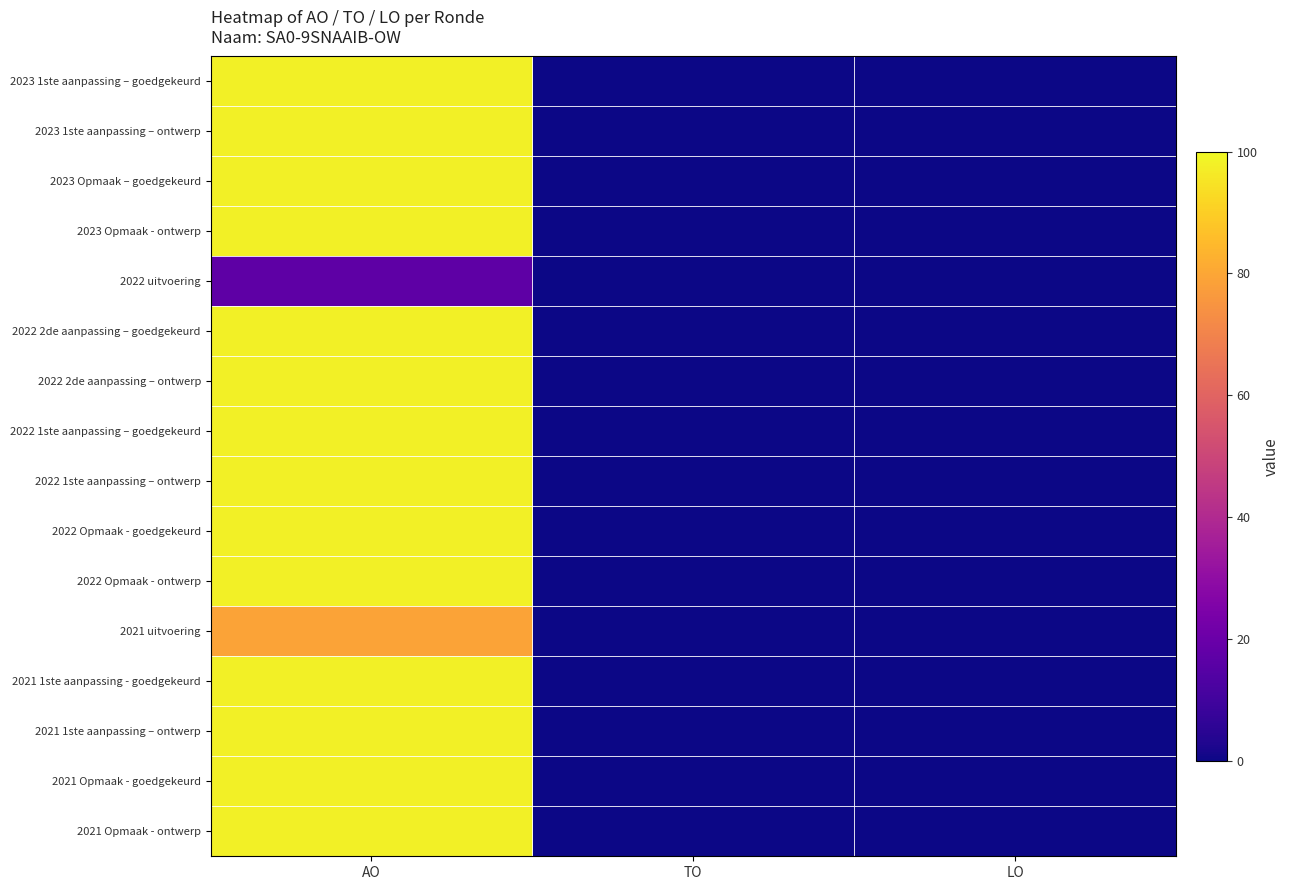

List the series in order of their peak value, highest first.

2023 1ste aanpassing – goedgekeurd, 2023 1ste aanpassing – ontwerp, 2023 Opmaak – goedgekeurd, 2023 Opmaak - ontwerp, 2022 2de aanpassing – goedgekeurd, 2022 2de aanpassing – ontwerp, 2022 1ste aanpassing – goedgekeurd, 2022 1ste aanpassing – ontwerp, 2022 Opmaak - goedgekeurd, 2022 Opmaak - ontwerp, 2021 1ste aanpassing - goedgekeurd, 2021 1ste aanpassing – ontwerp, 2021 Opmaak - goedgekeurd, 2021 Opmaak - ontwerp, 2021 uitvoering, 2022 uitvoering